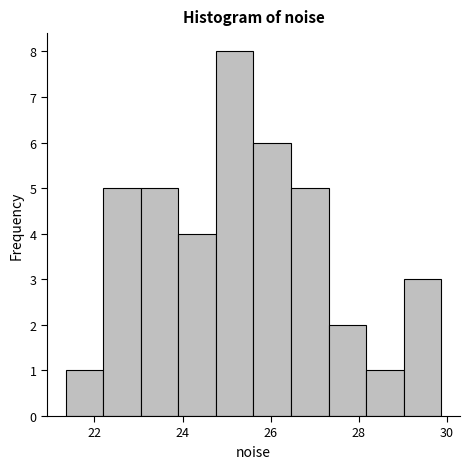

How tall is the bar that spans 28.2 to 29.0 on the x-axis? Neither the bar edges nor the heights are printed on the chart, so give them approximately, as read against the axes.

1